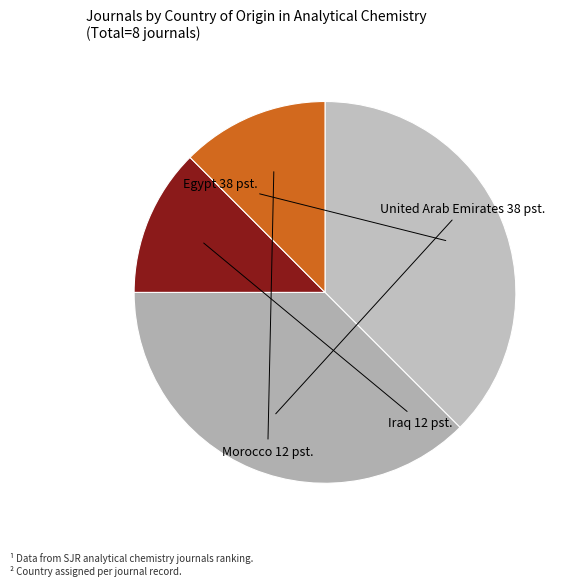

Do United Arab Emirates and Egypt together represent more than half of the pie?

Yes